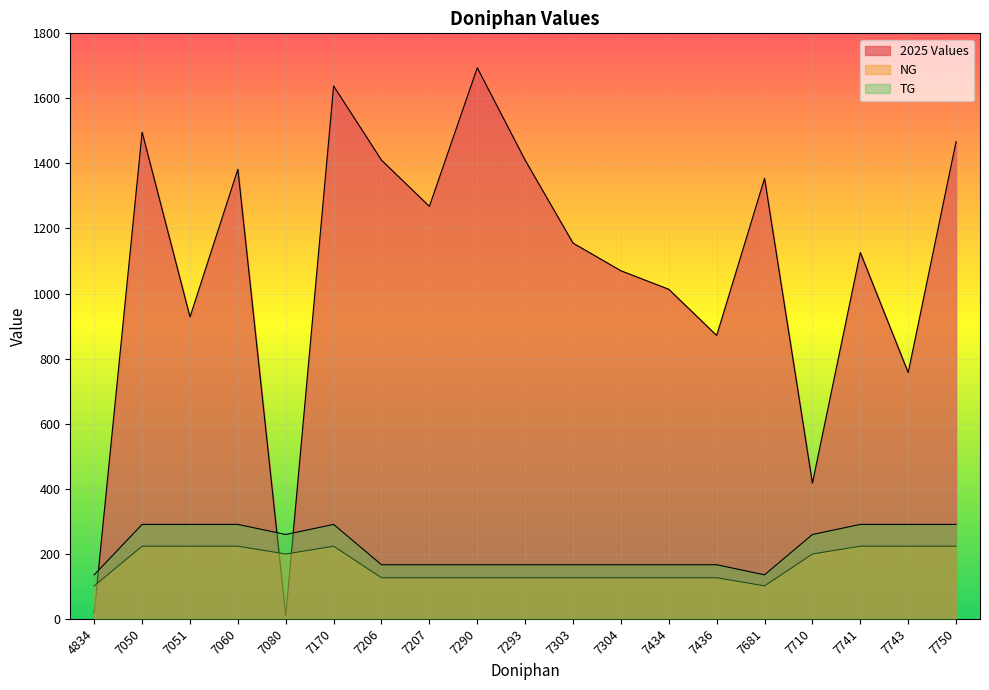

What is the sum of the TG values at 7681 and 7060?

425